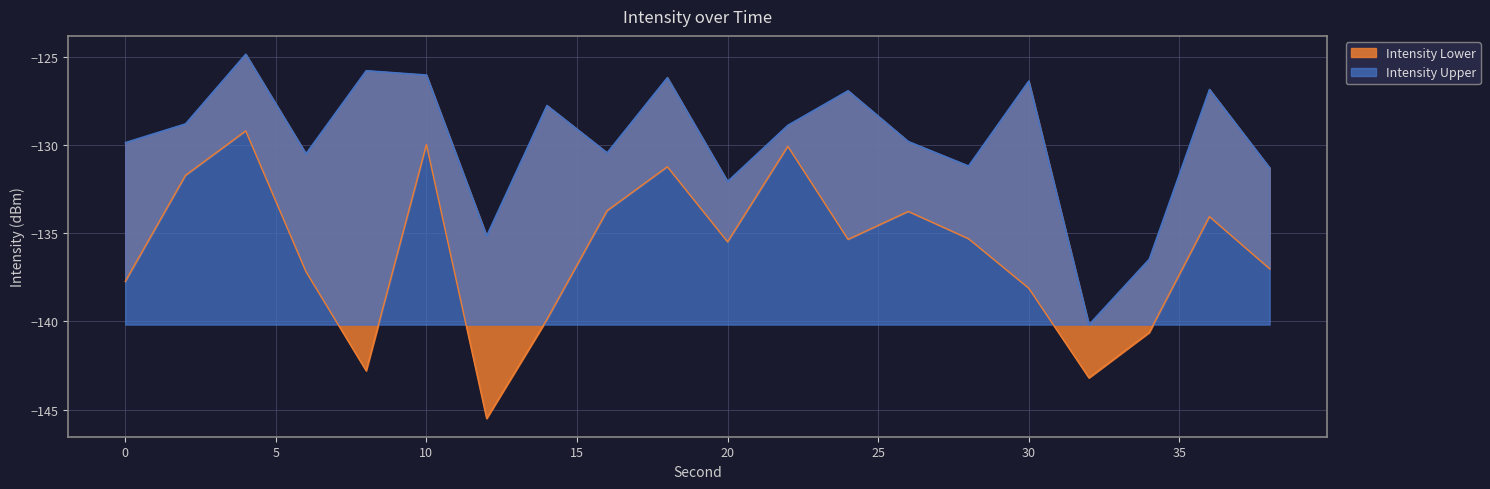

How many distinct data groups are displayed?

2